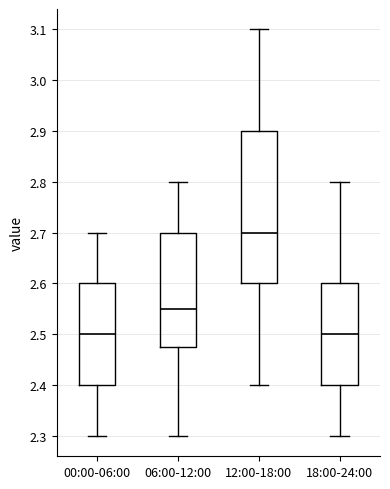

Comparing the boxes themselves (not the whiskers), which one is the tallest?

12:00-18:00